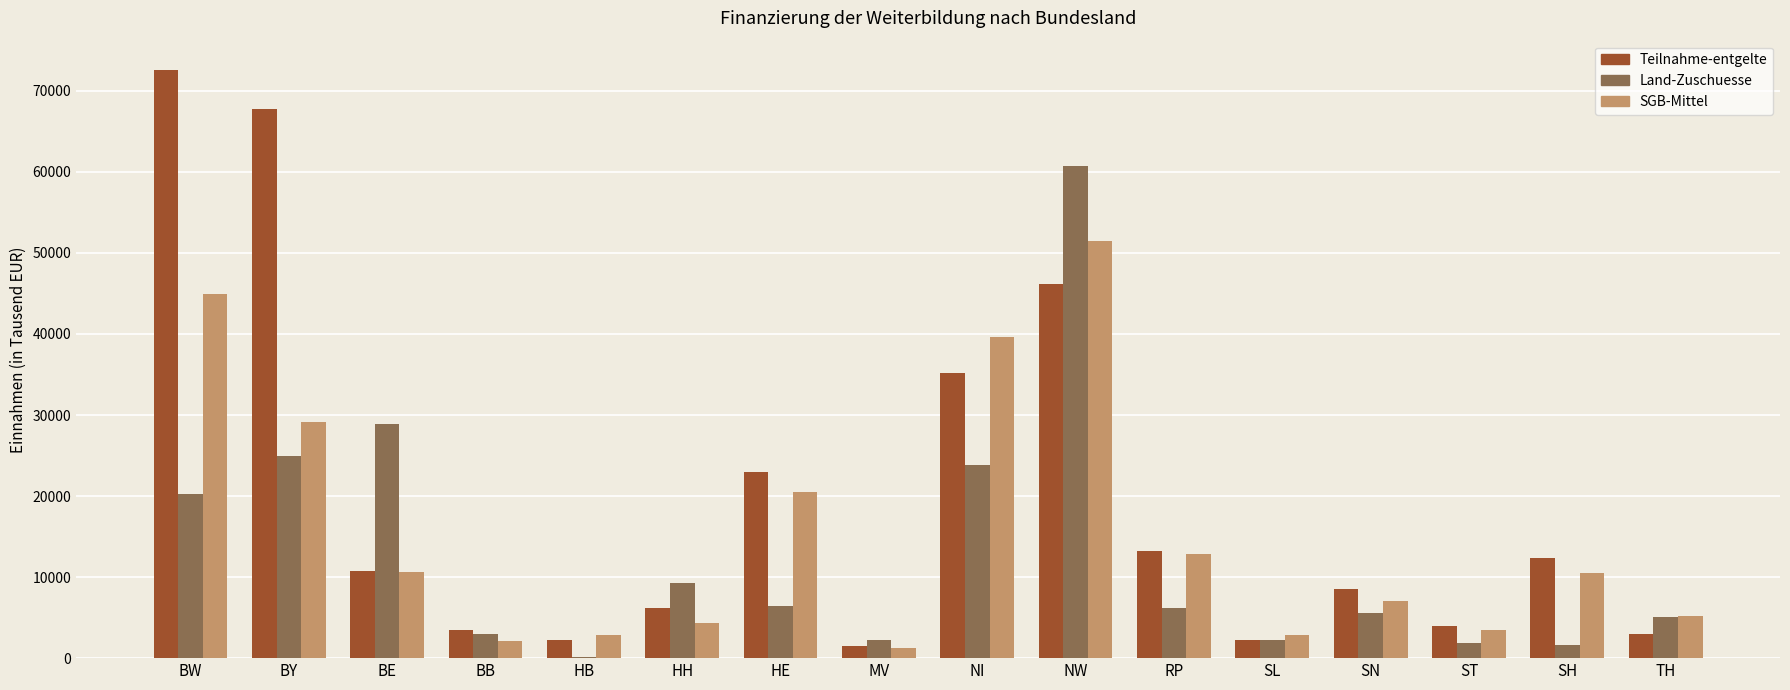

Which series has the widest spread of values?

Teilnahme-entgelte